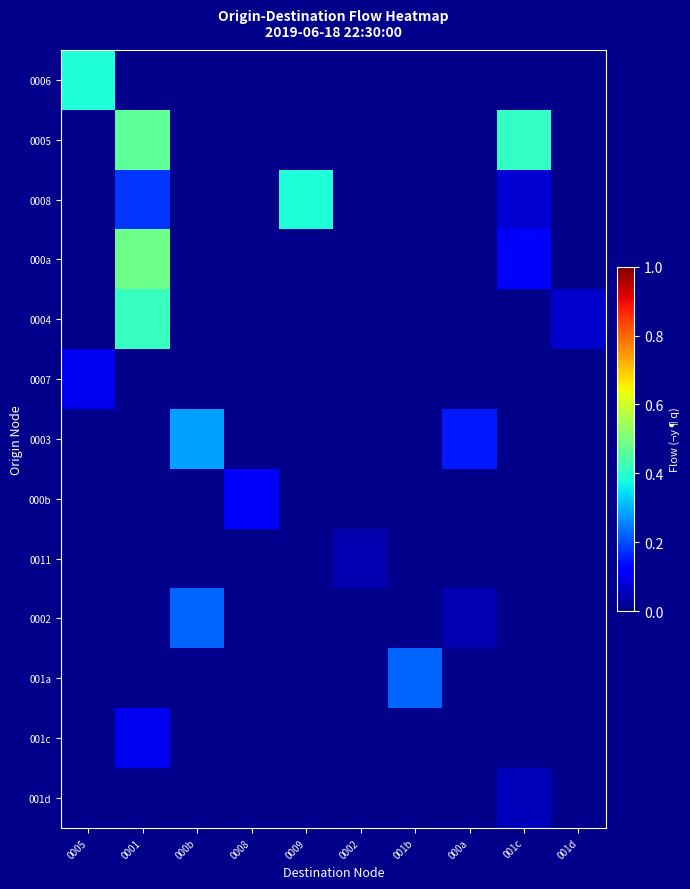

At which category does the chart reach its minimum across all series?

000a